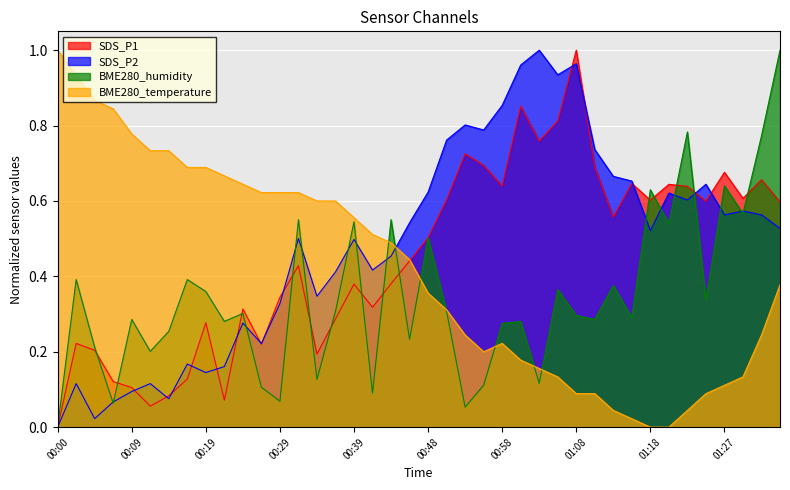

How many times do BME280_temperature and SDS_P2 cross each other?

1